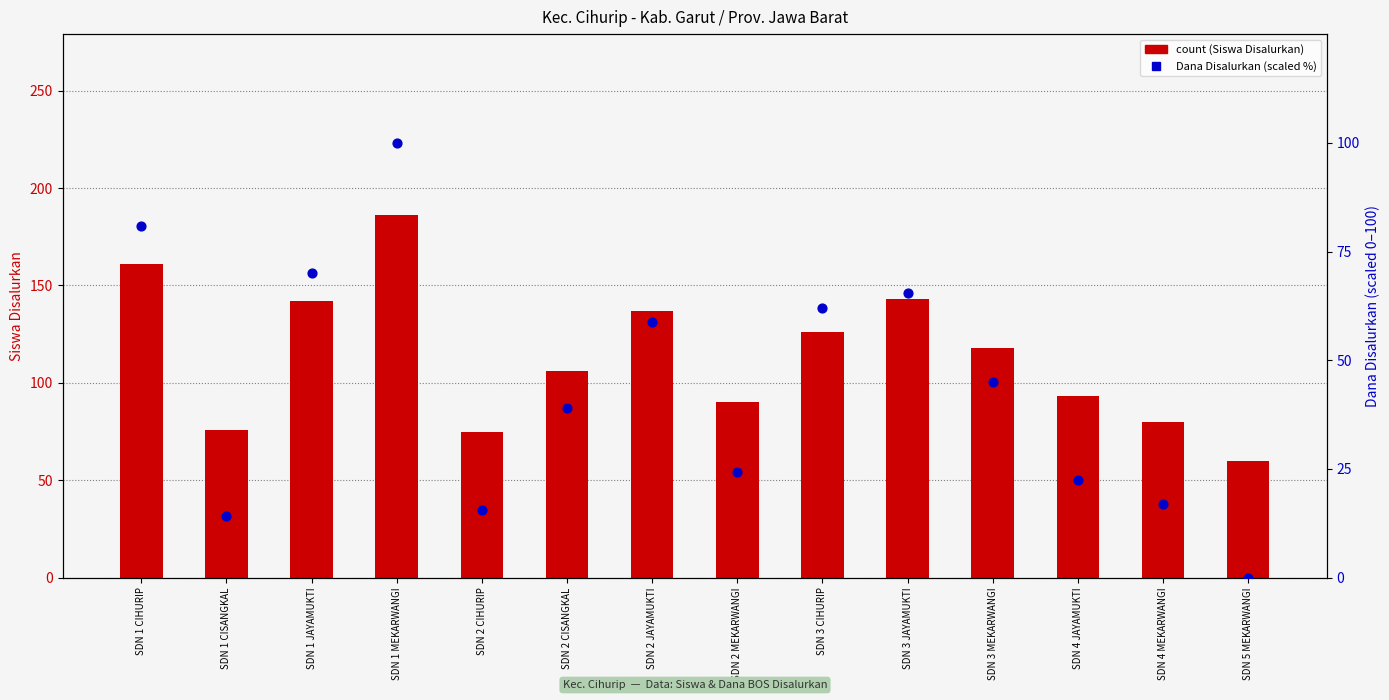

What is the total value across all series at SDN 4 MEKARWANGI?

96.9